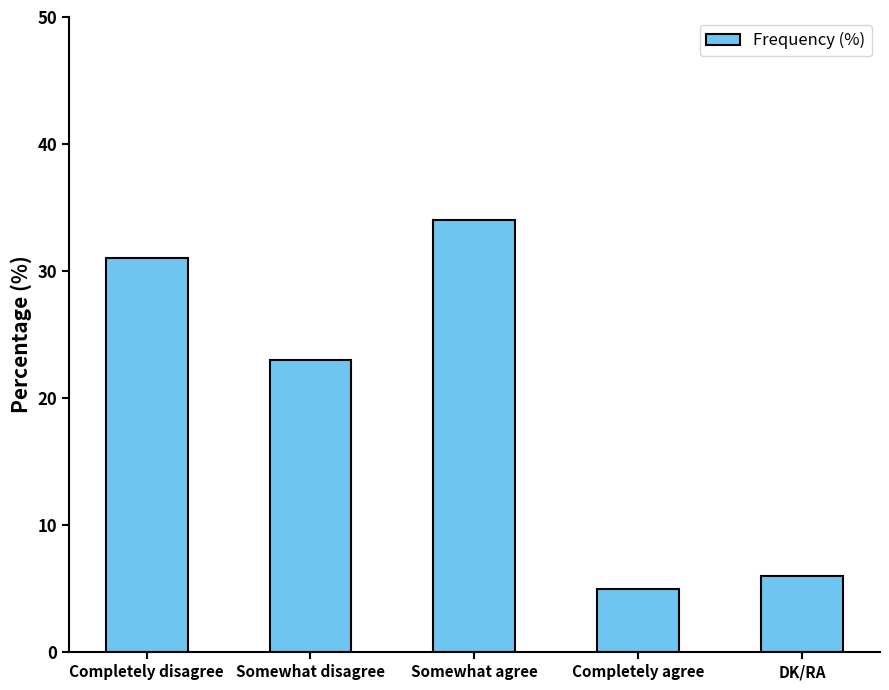

Is it true that the value at Completely disagree is 21?

False